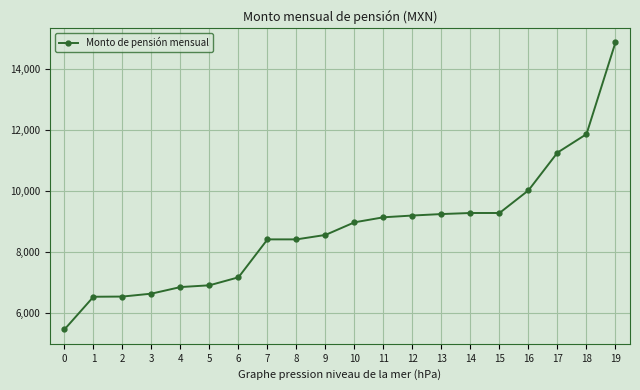

What is the sum of the values at 0 and 13?

14677